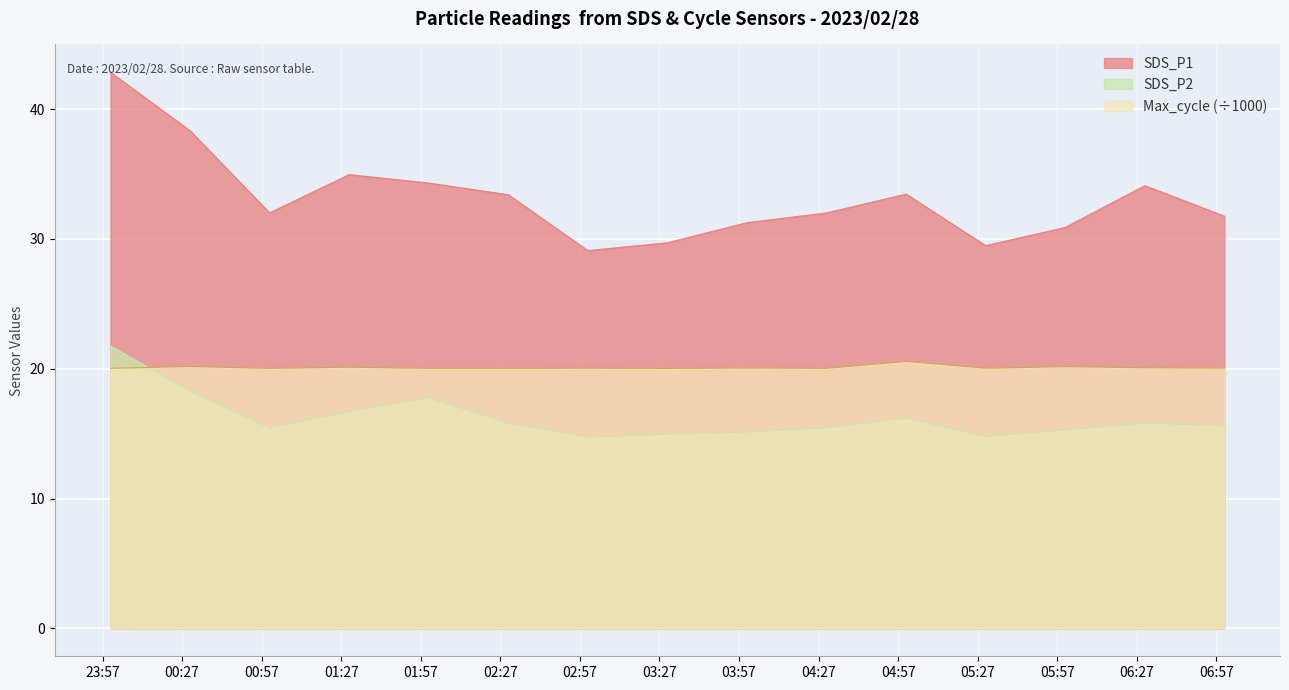

Which category has the lowest value across all series?

2023/02/28 03:00